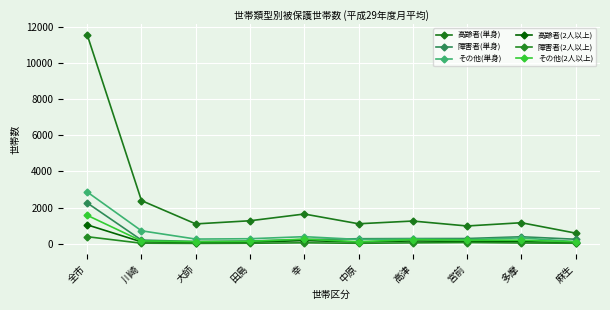

True or false: 高齢者(2人以上) has more than 0 points higher than both neighbors.

True